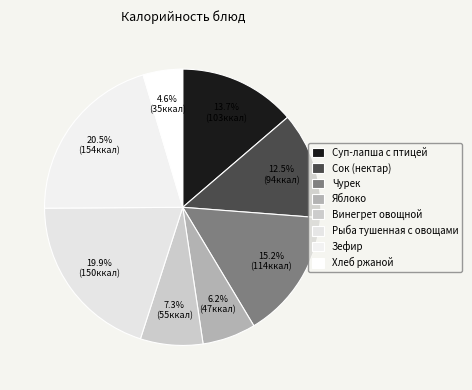

Count the number of slices in the pie.

8